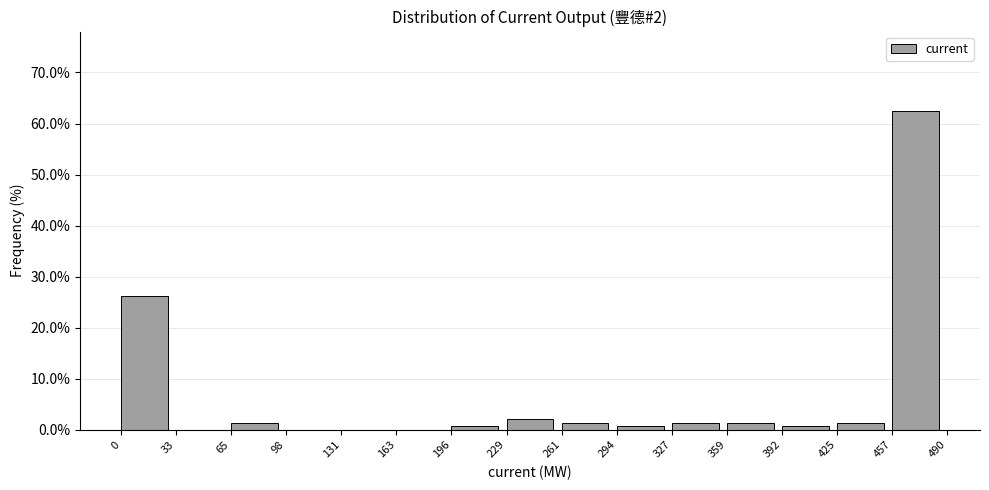

Over which range of the x-axis is the bar tallest?

457 to 490